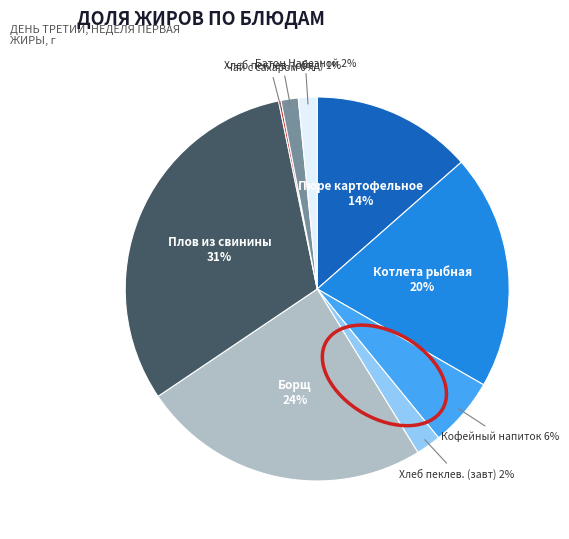

Does any single category account for the majority?

No